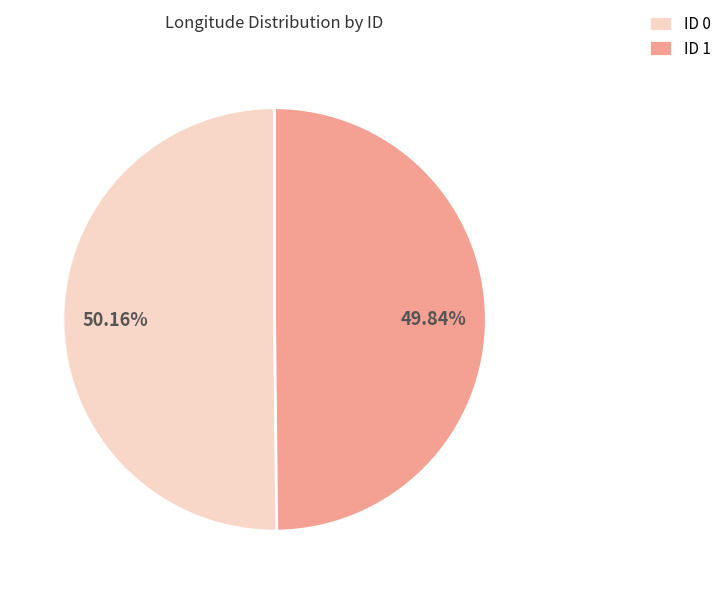

Approximately how many times larger is the value at ID 0 compared to ID 1?

1.0